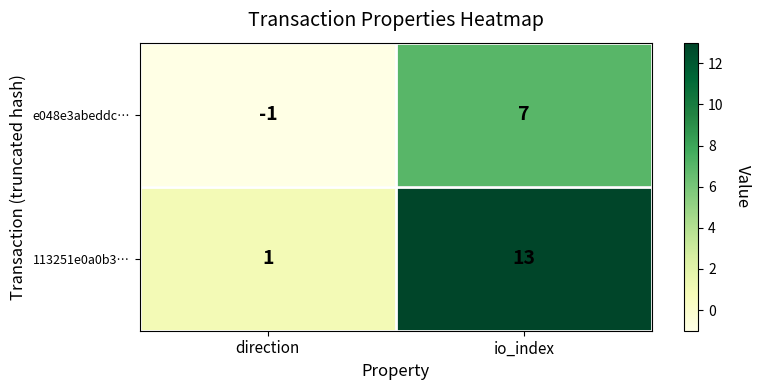

The value of e048e3abeddc… at io_index is 7. True or false?

True